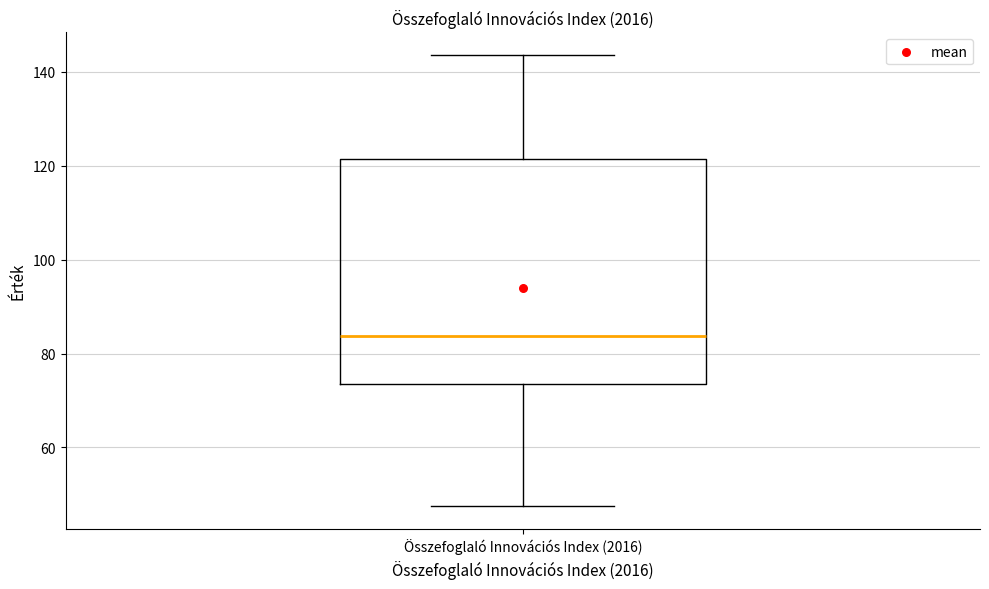

Where is the upper edge of the box for Összefoglaló Innovációs Index (2016) on the y-axis? The values are not printed on the chart, so give them approximately, as read against the axis.

122